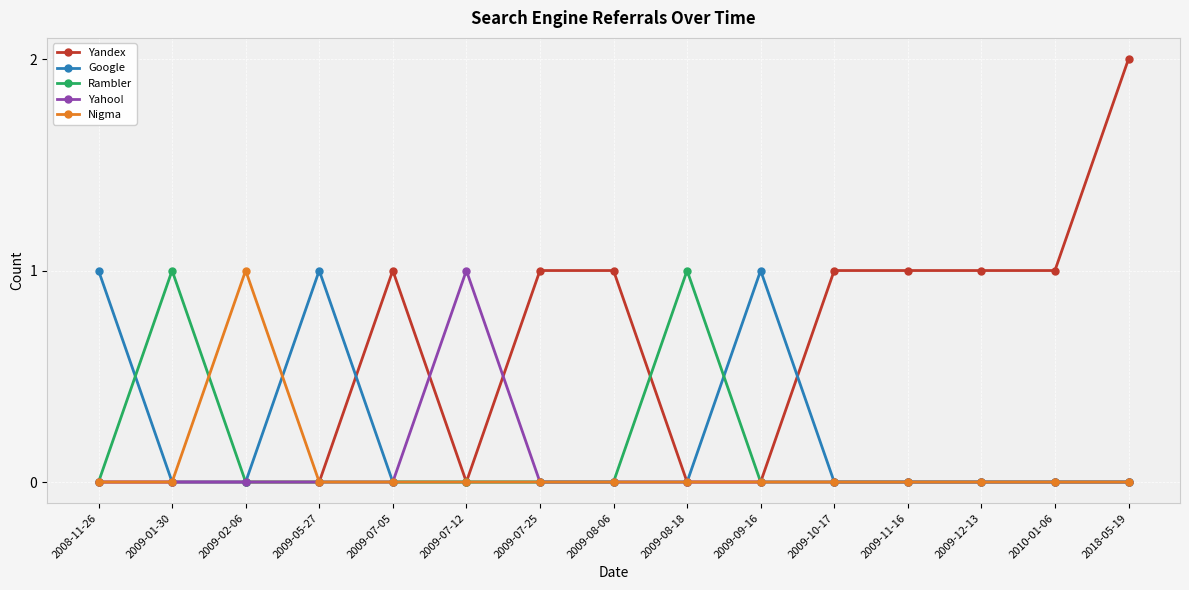

The Rambler series shows 0 at 2009-07-12. True or false?

True